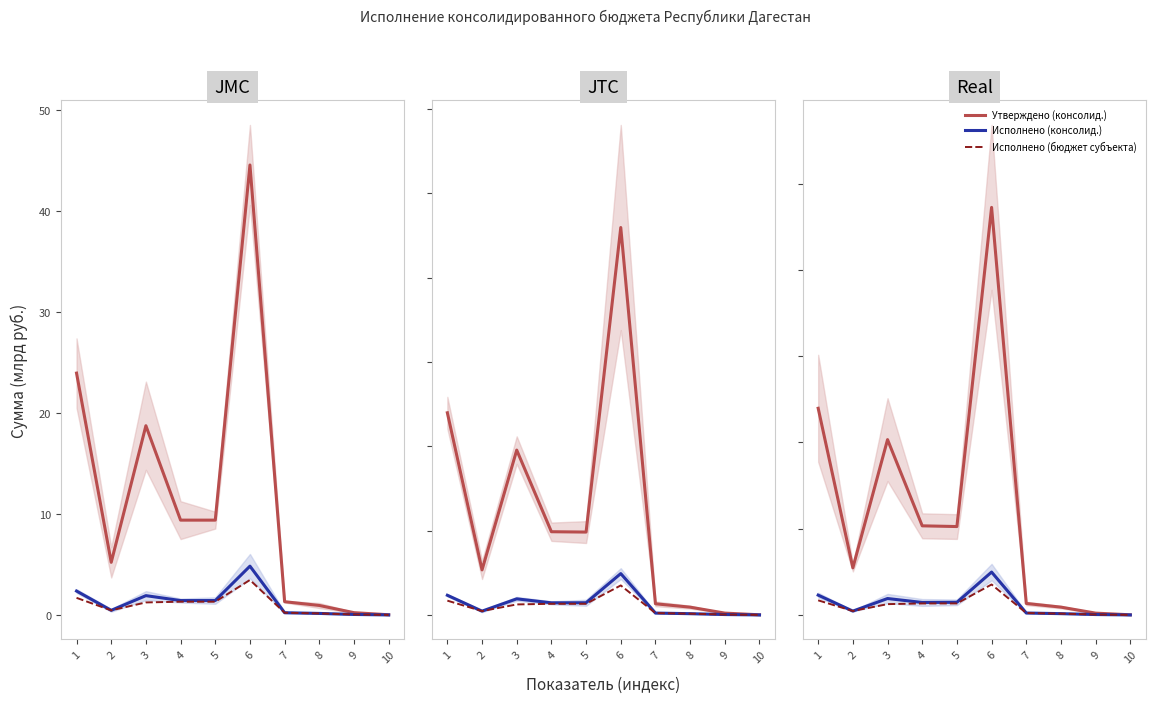

At which category does Исполнено (бюджет субъекта) reach its first local peak?

6